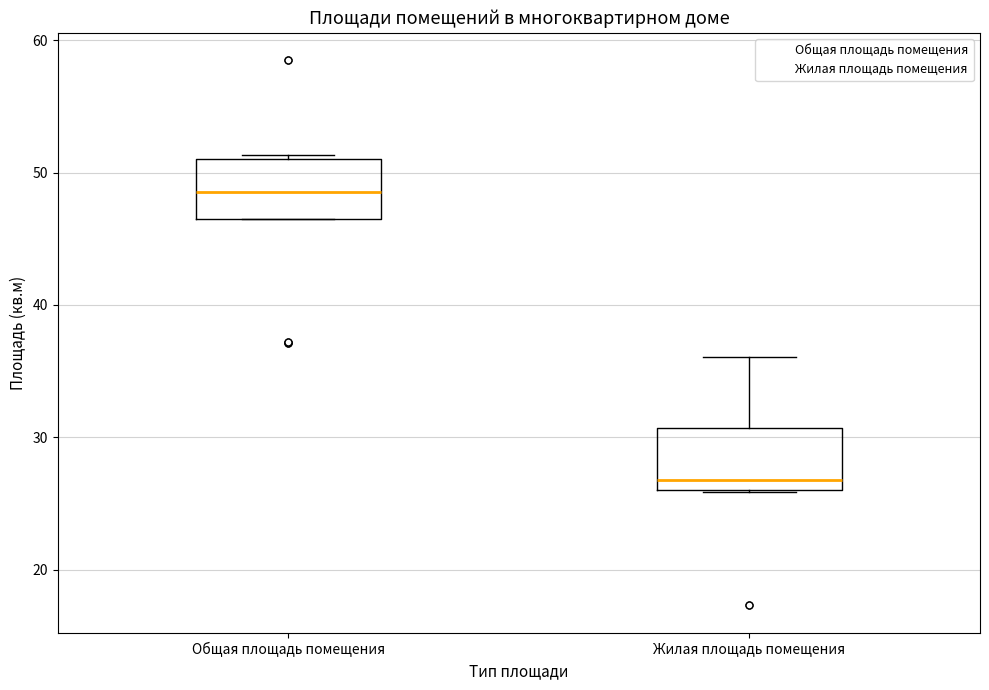

Where is the upper edge of the box for Общая площадь помещения on the y-axis? The values are not printed on the chart, so give them approximately, as read against the axis.

51